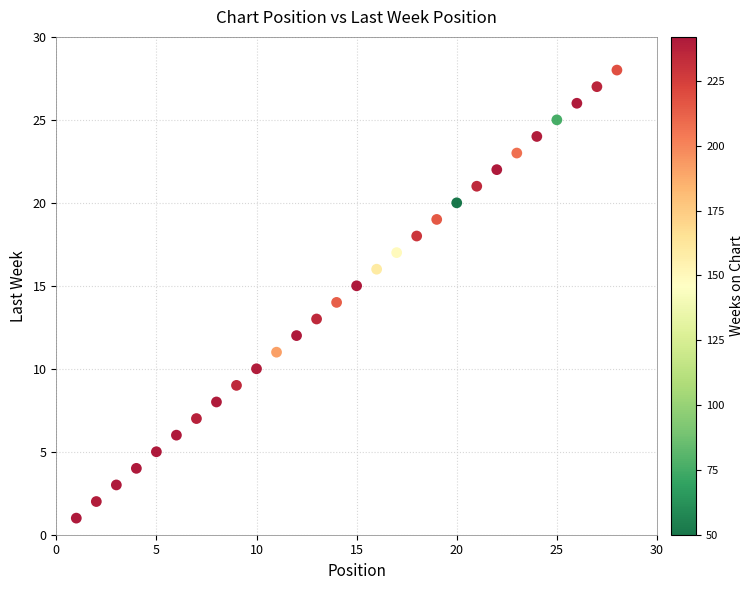

What is the range of Y values (max minus min)?

27